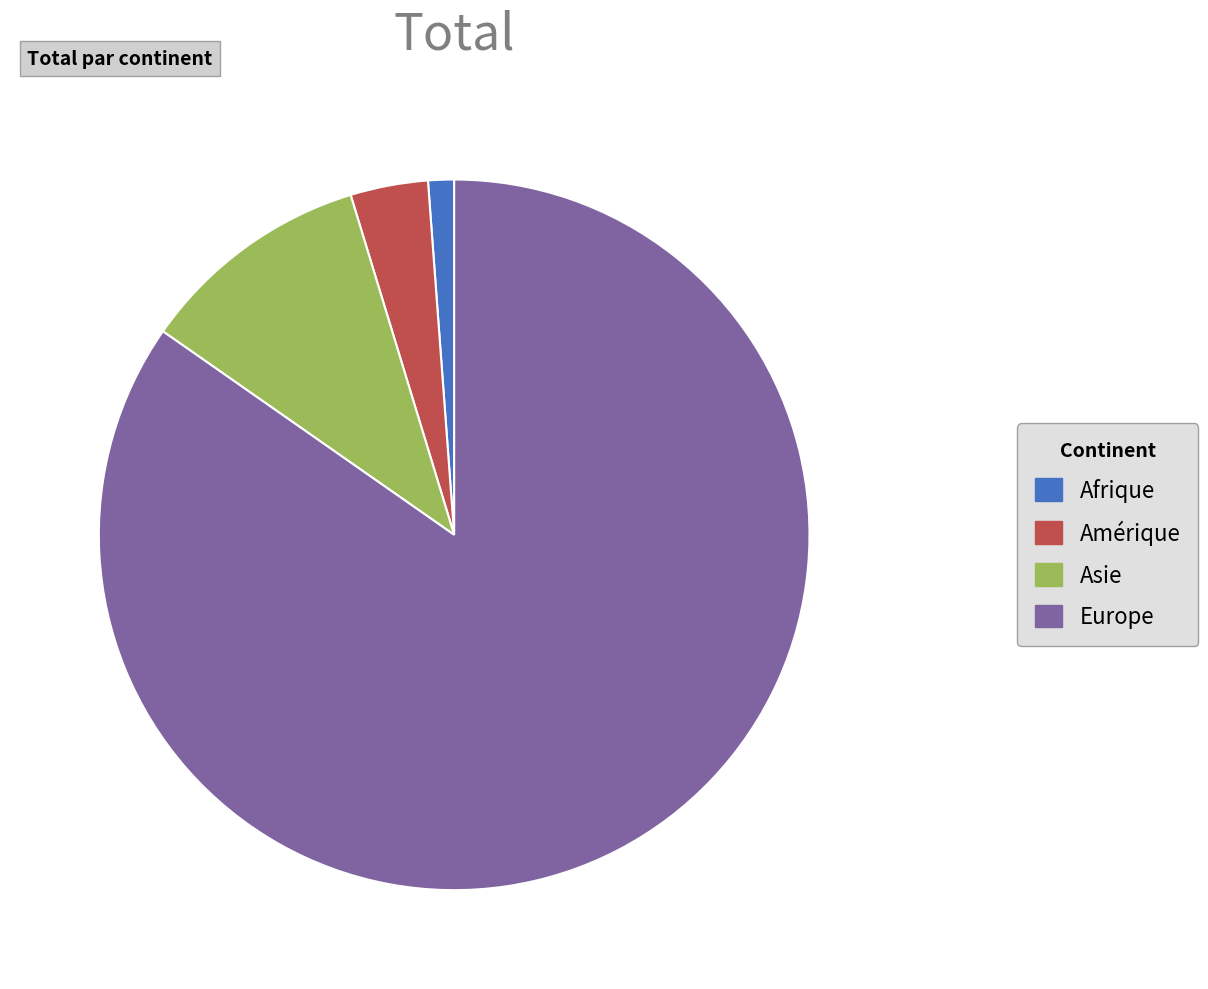

What is the majority slice?

Europe